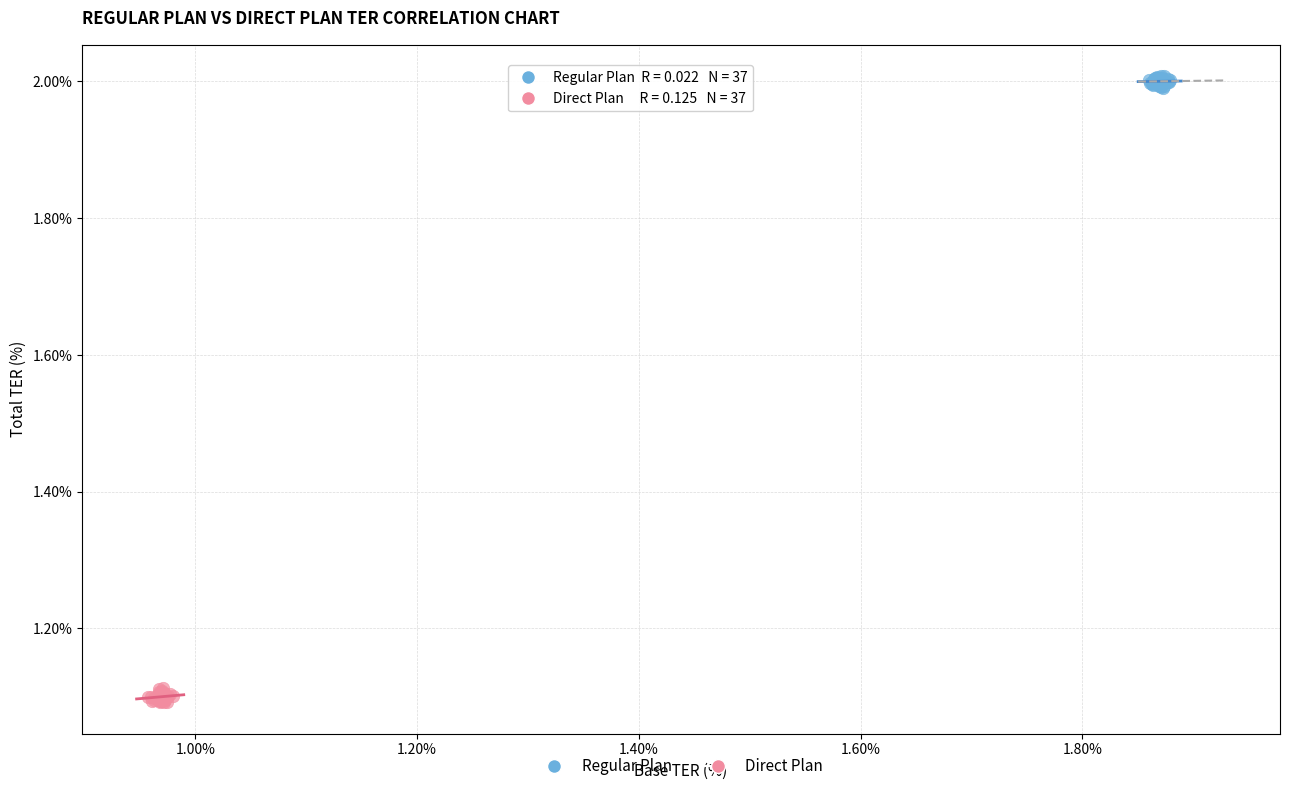

Which series reaches the maximum Y coordinate?

Regular Plan